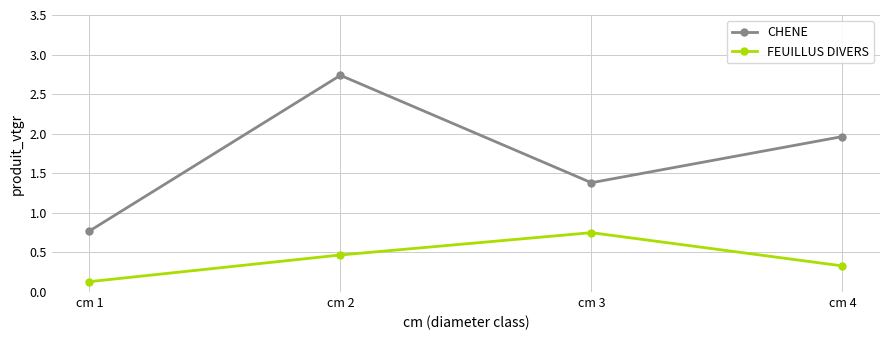

How many values in the CHENE series exceed 1?

3